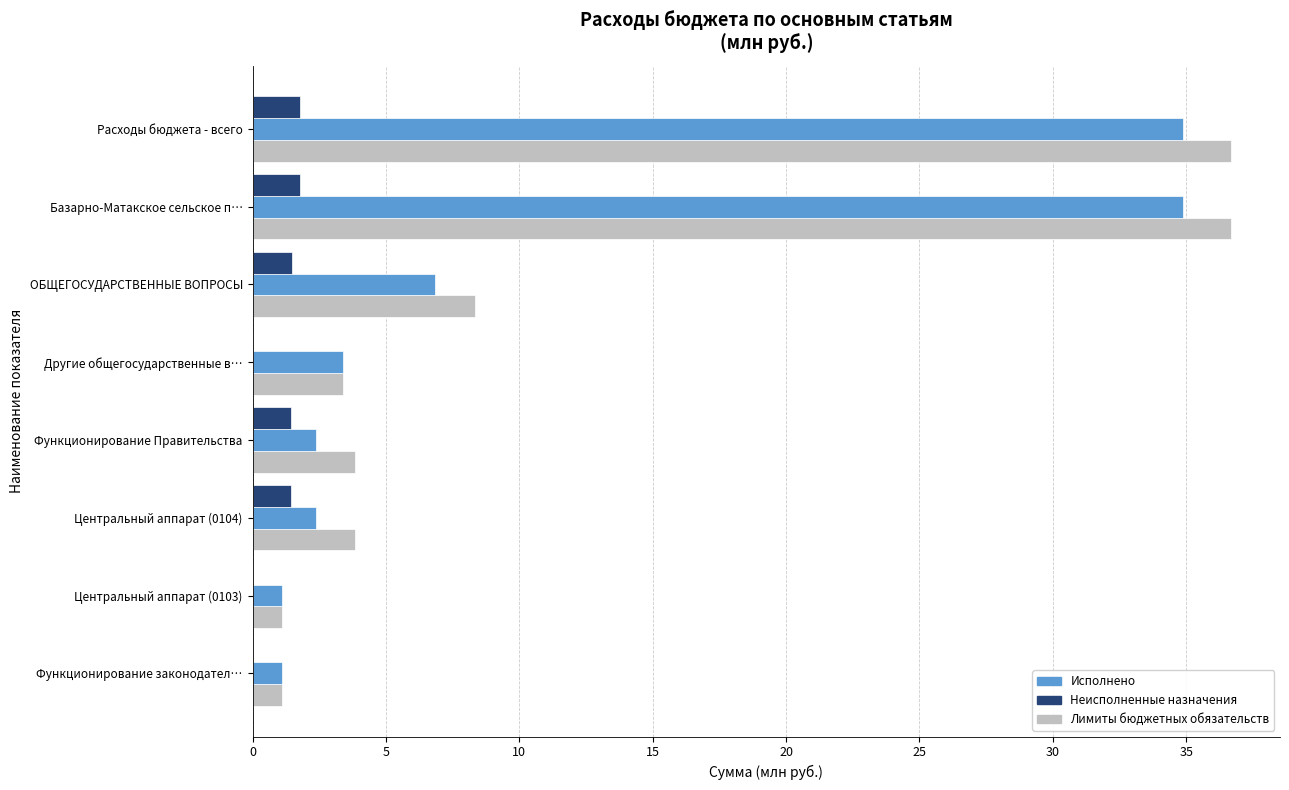

What is the sum of all Исполнено values?

87.0